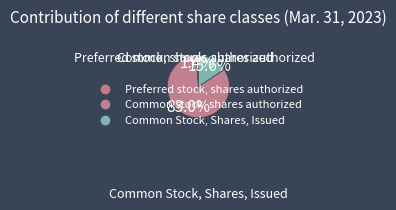

What percentage do Common Stock, Shares, Issued and Common stock, shares authorized together represent?

98.6%